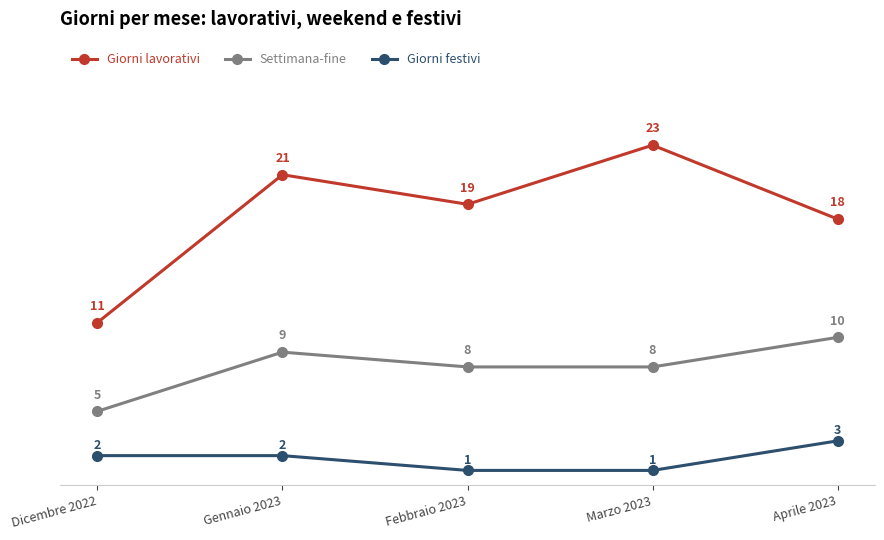

List the series in order of their peak value, highest first.

Giorni lavorativi, Settimana-fine, Giorni festivi